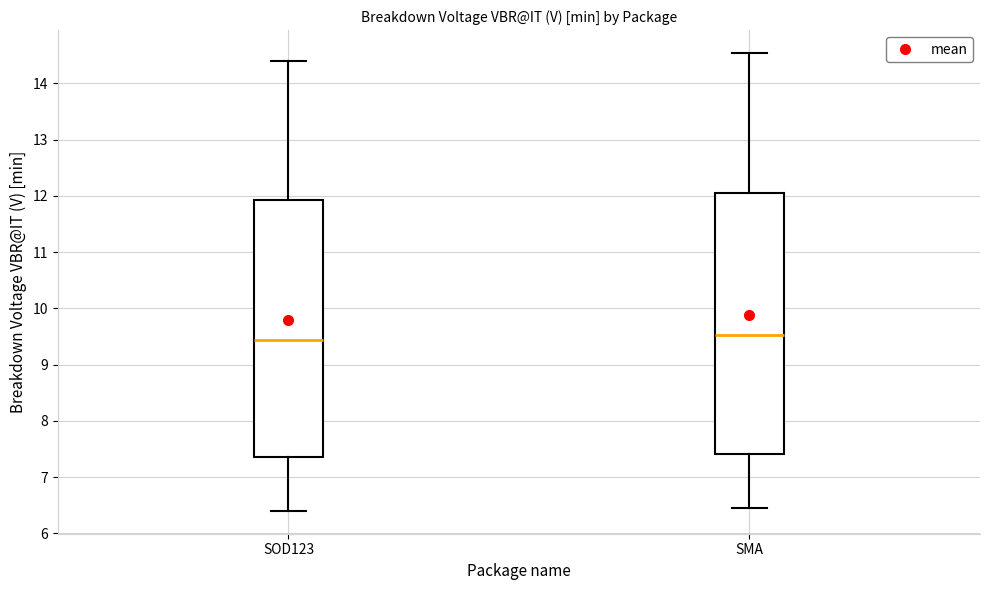

Reading left to right, transcribe this box plot: for each box, give where its median line is, the range the box spans, and where its two whiskers end, as read against the y-axis. The values are not printed on the chart, so give them approximately, as read against the axis.

SOD123: median 9.4, box 7.4 to 11.9, whiskers 6.4 to 14.4
SMA: median 9.5, box 7.4 to 12.0, whiskers 6.5 to 14.5